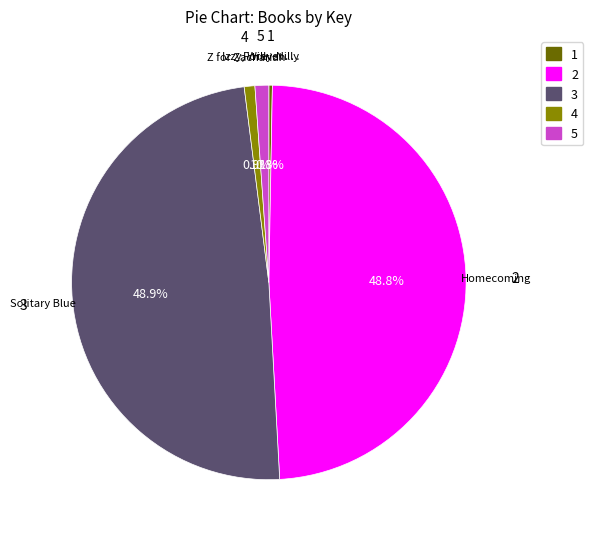

To the nearest percent, what is the average slice percentage?

20%